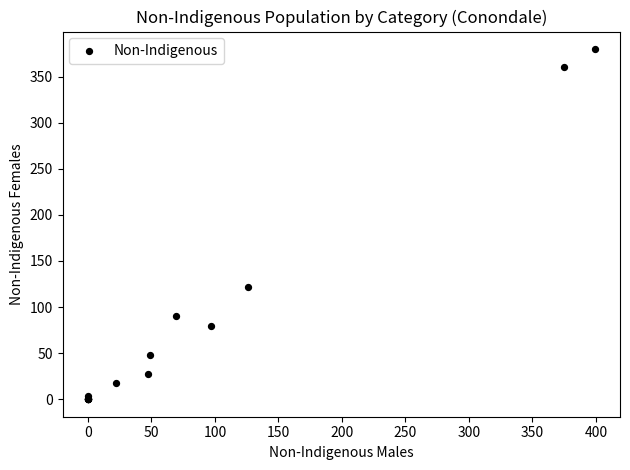

What Y value in the scatter plot is closest to 190?

122